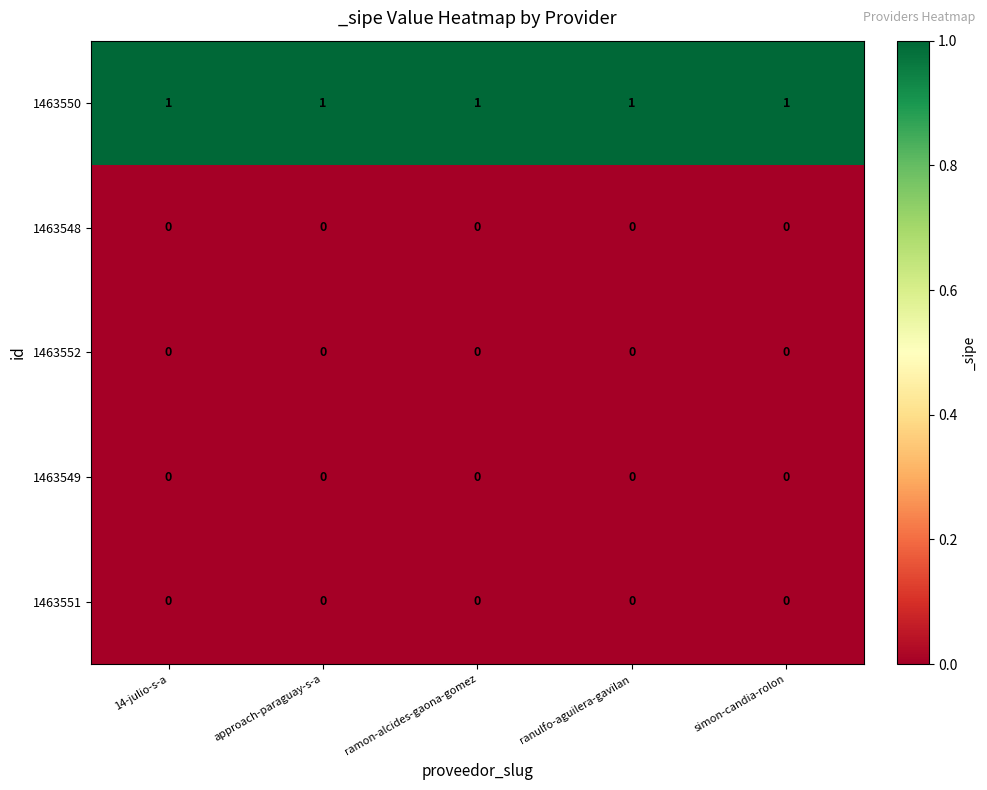

At how many categories does at least one series exceed 0?

5